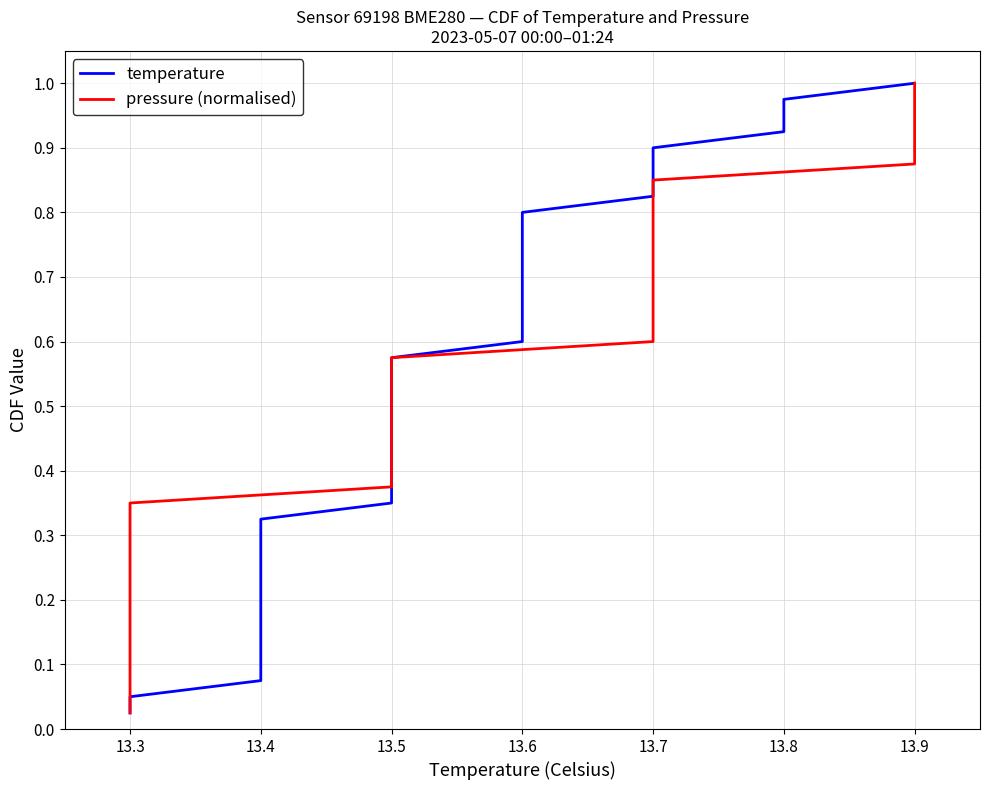

Which series has the largest range (max minus min)?

temperature